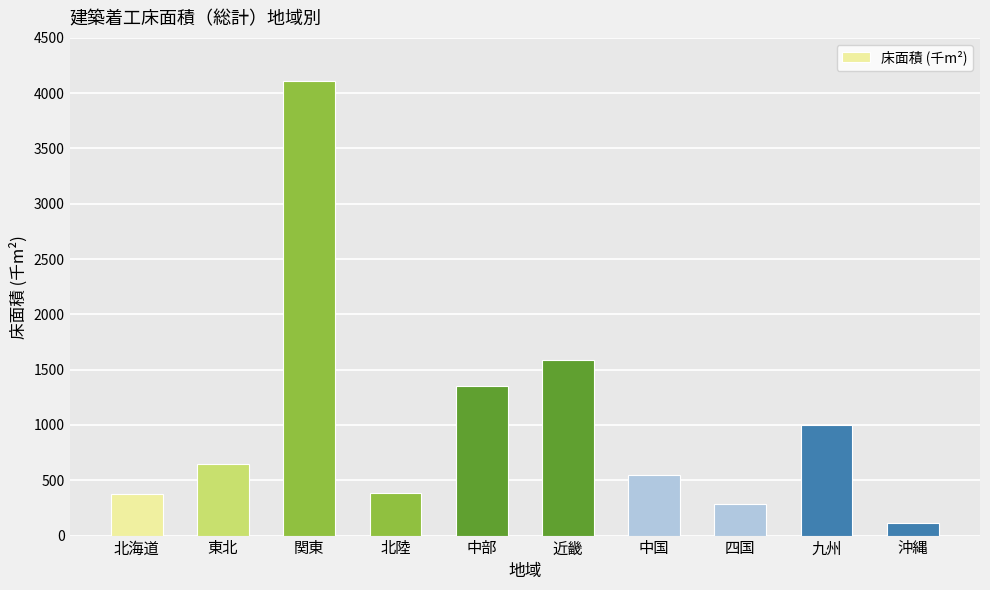

What is the label of the 9th bar from the right?

東北